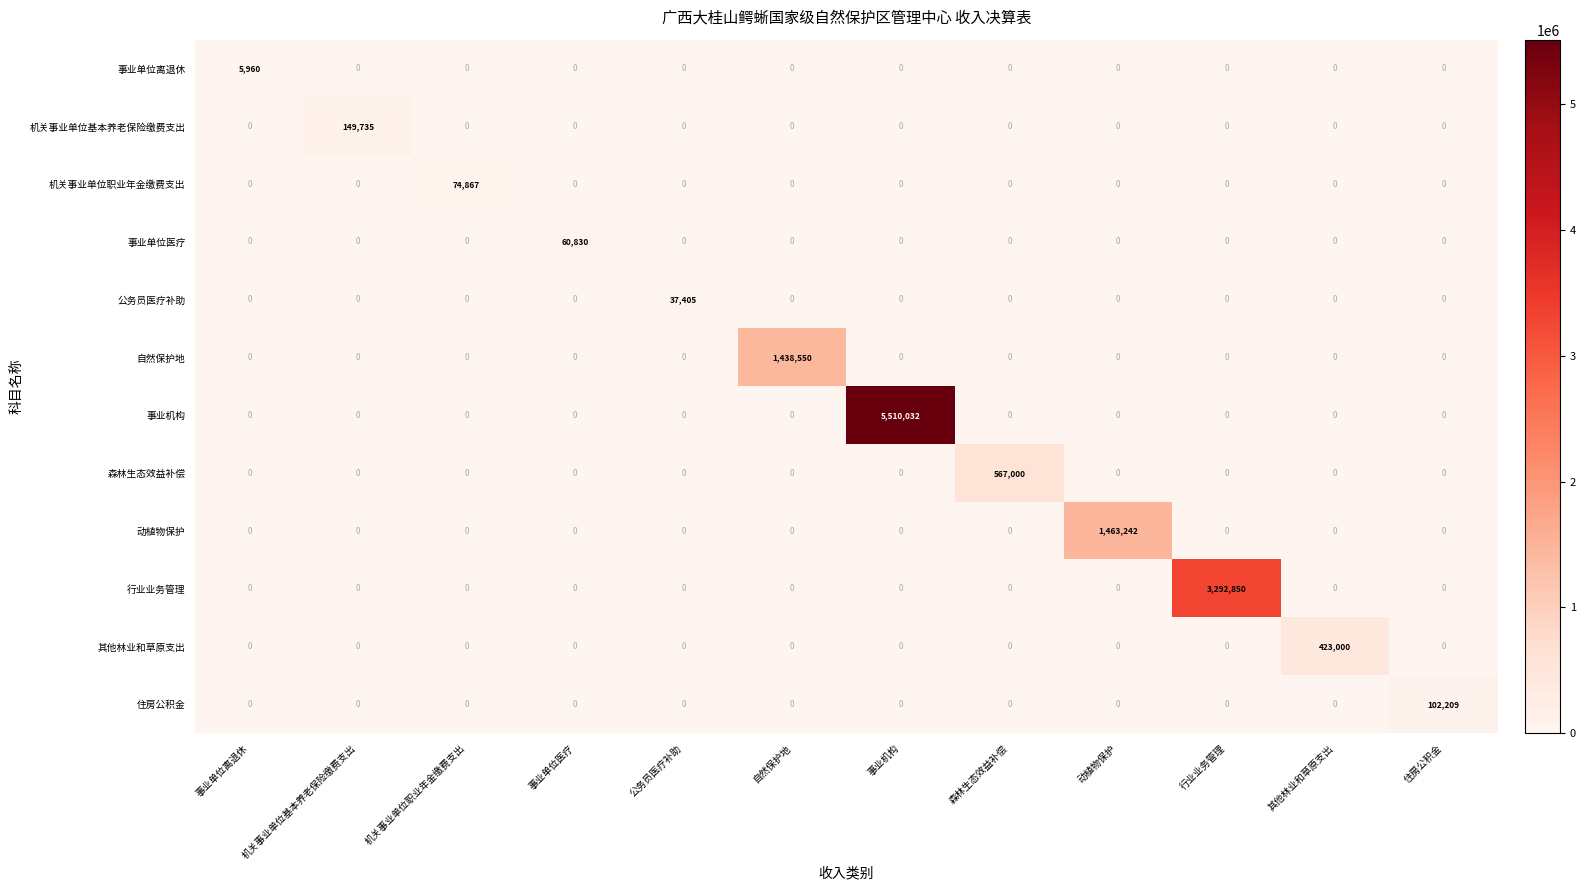

What is the greatest value displayed?

5510032